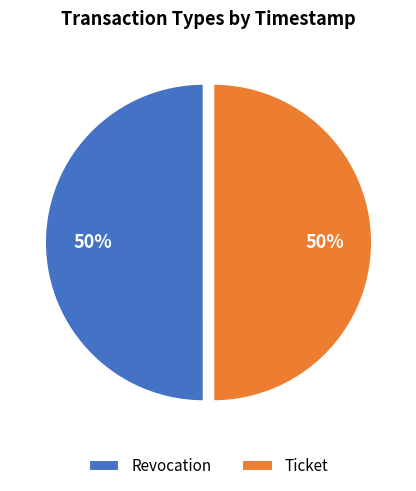

Is it true that Revocation is 61% of the pie?

False